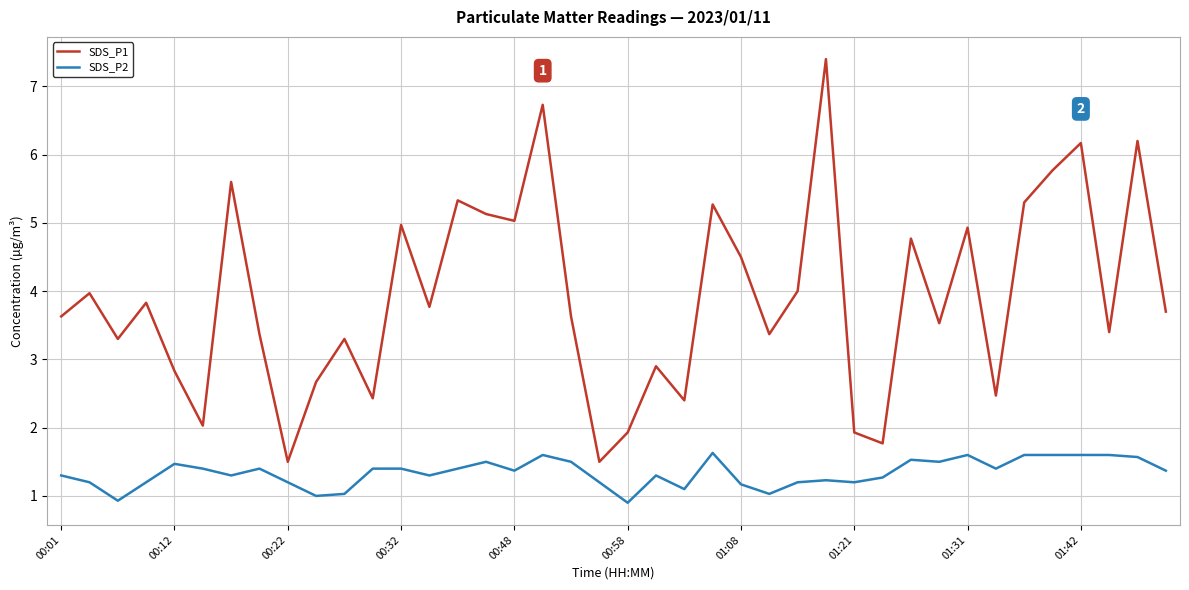

Is this an area chart (filled region under the line)?

No